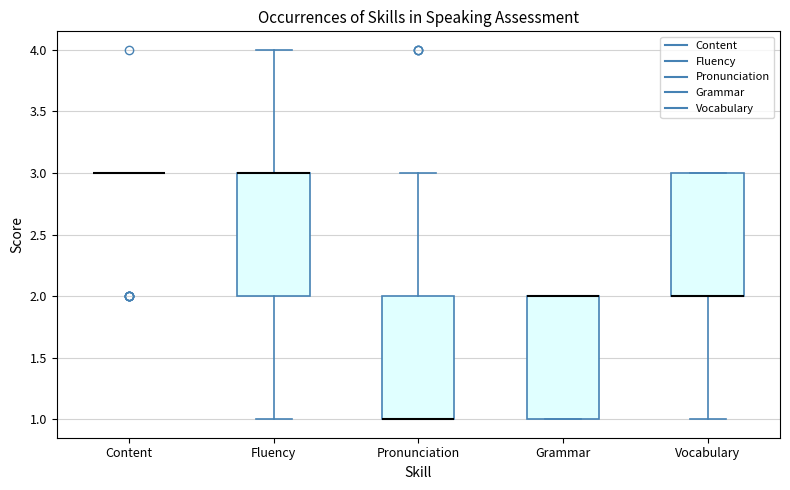

Reading left to right, read every box against the y-axis: the position of its median line, the range the box covers, and the ends of its whiskers. The values are not printed on the chart, so give them approximately, as read against the axis.

Content: box collapsed to a line at 3, whiskers 3 to 3
Fluency: median 3 (drawn on the box's upper edge), box 2 to 3, whiskers 1 to 4
Pronunciation: median 1 (drawn on the box's lower edge), box 1 to 2, whiskers 1 to 3
Grammar: median 2 (drawn on the box's upper edge), box 1 to 2, whiskers 1 to 2
Vocabulary: median 2 (drawn on the box's lower edge), box 2 to 3, whiskers 1 to 3